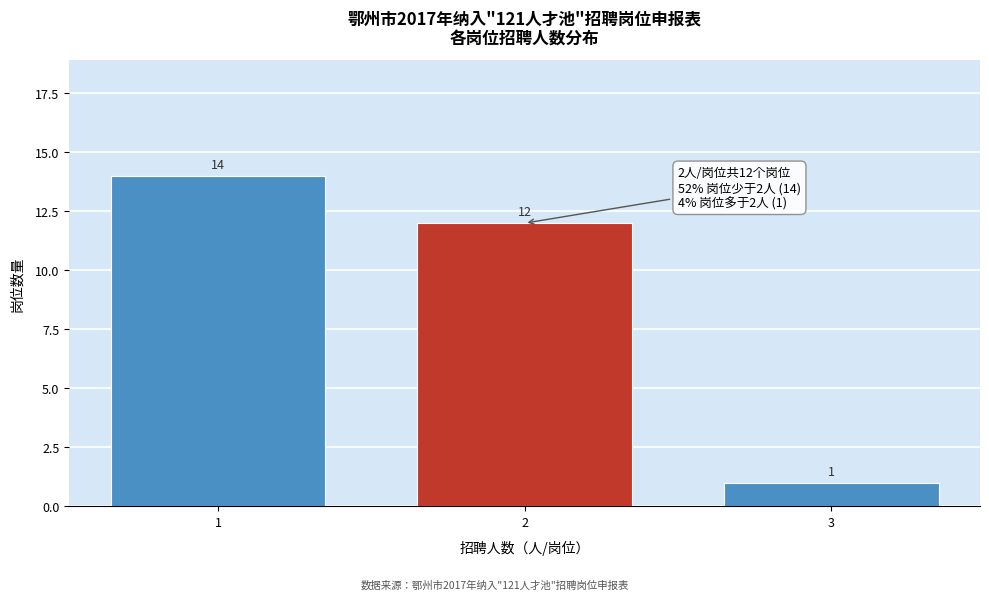

Reading left to right, list all the values displayed in this chart.

14	12	1